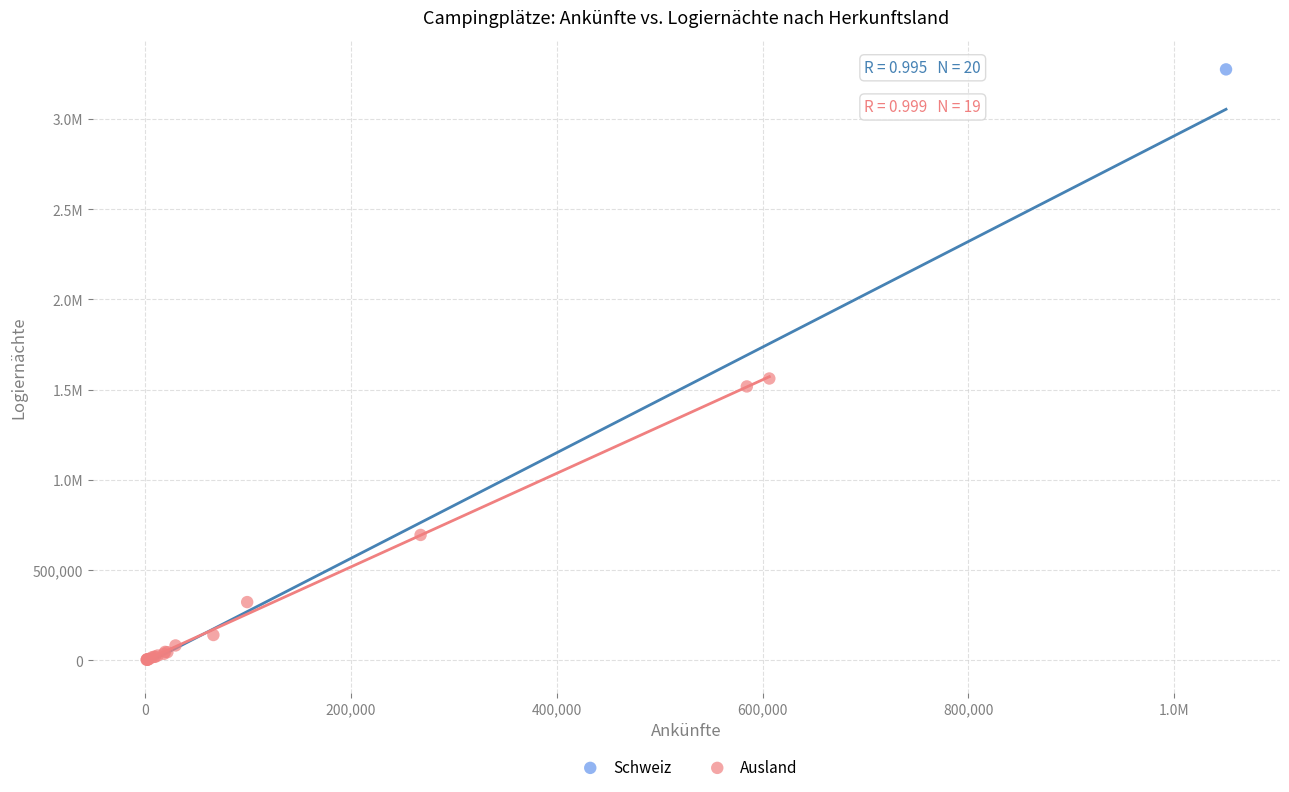

What are all the series names shown in the legend?

Schweiz, Ausland